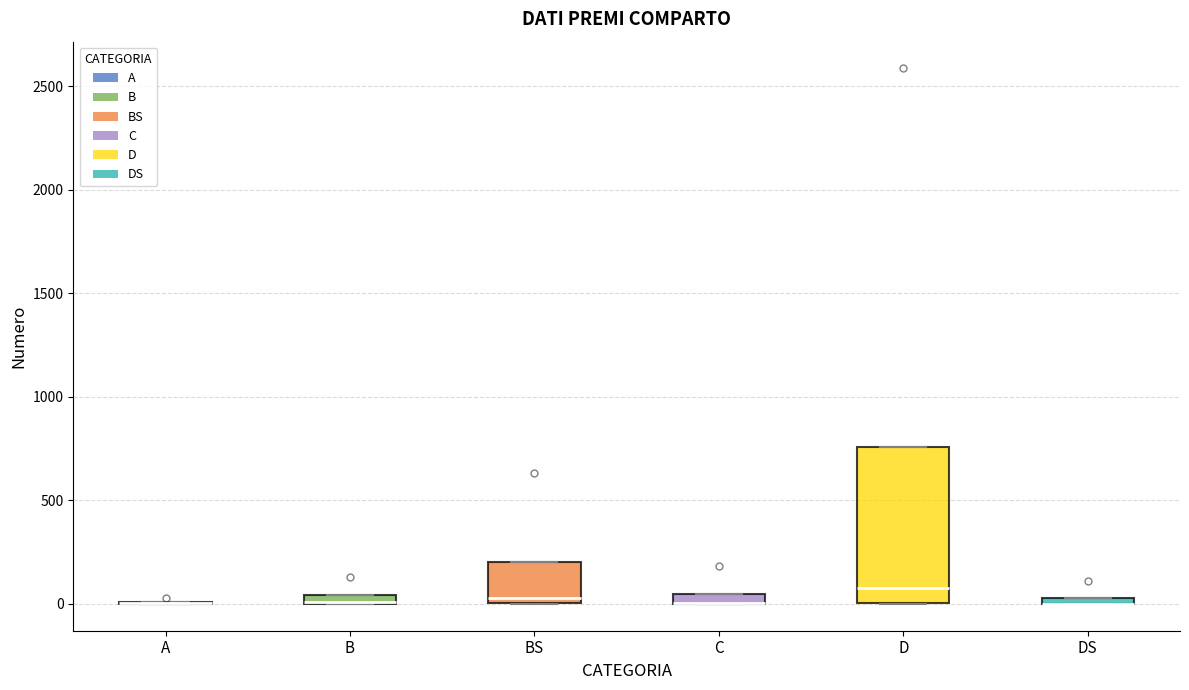

Comparing the boxes themselves (not the whiskers), which one is the tallest?

D